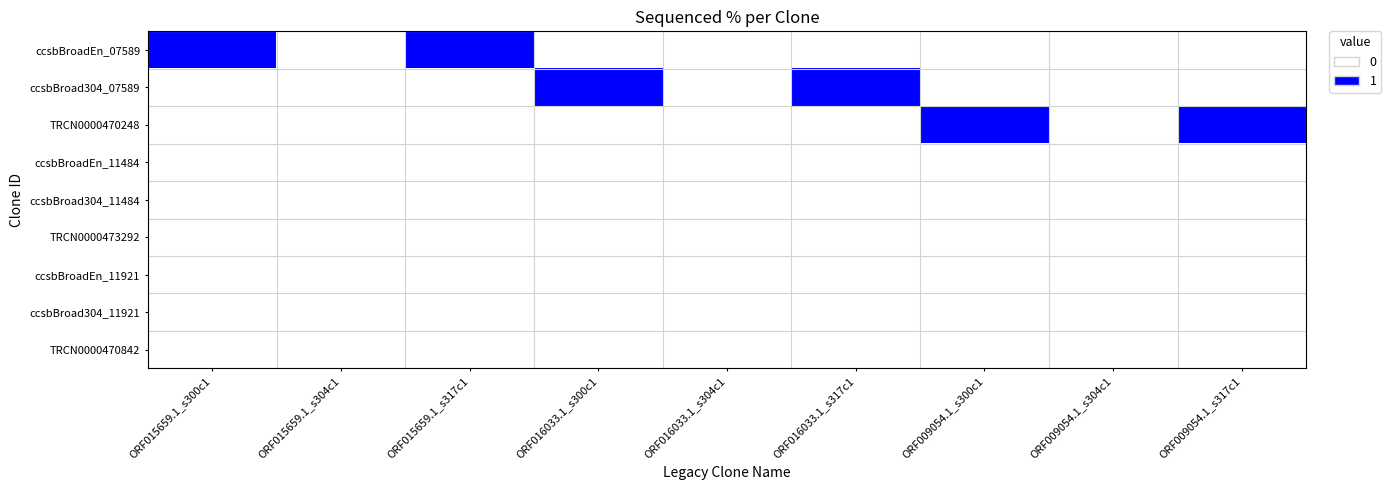

At how many categories does at least one series exceed 0?

6